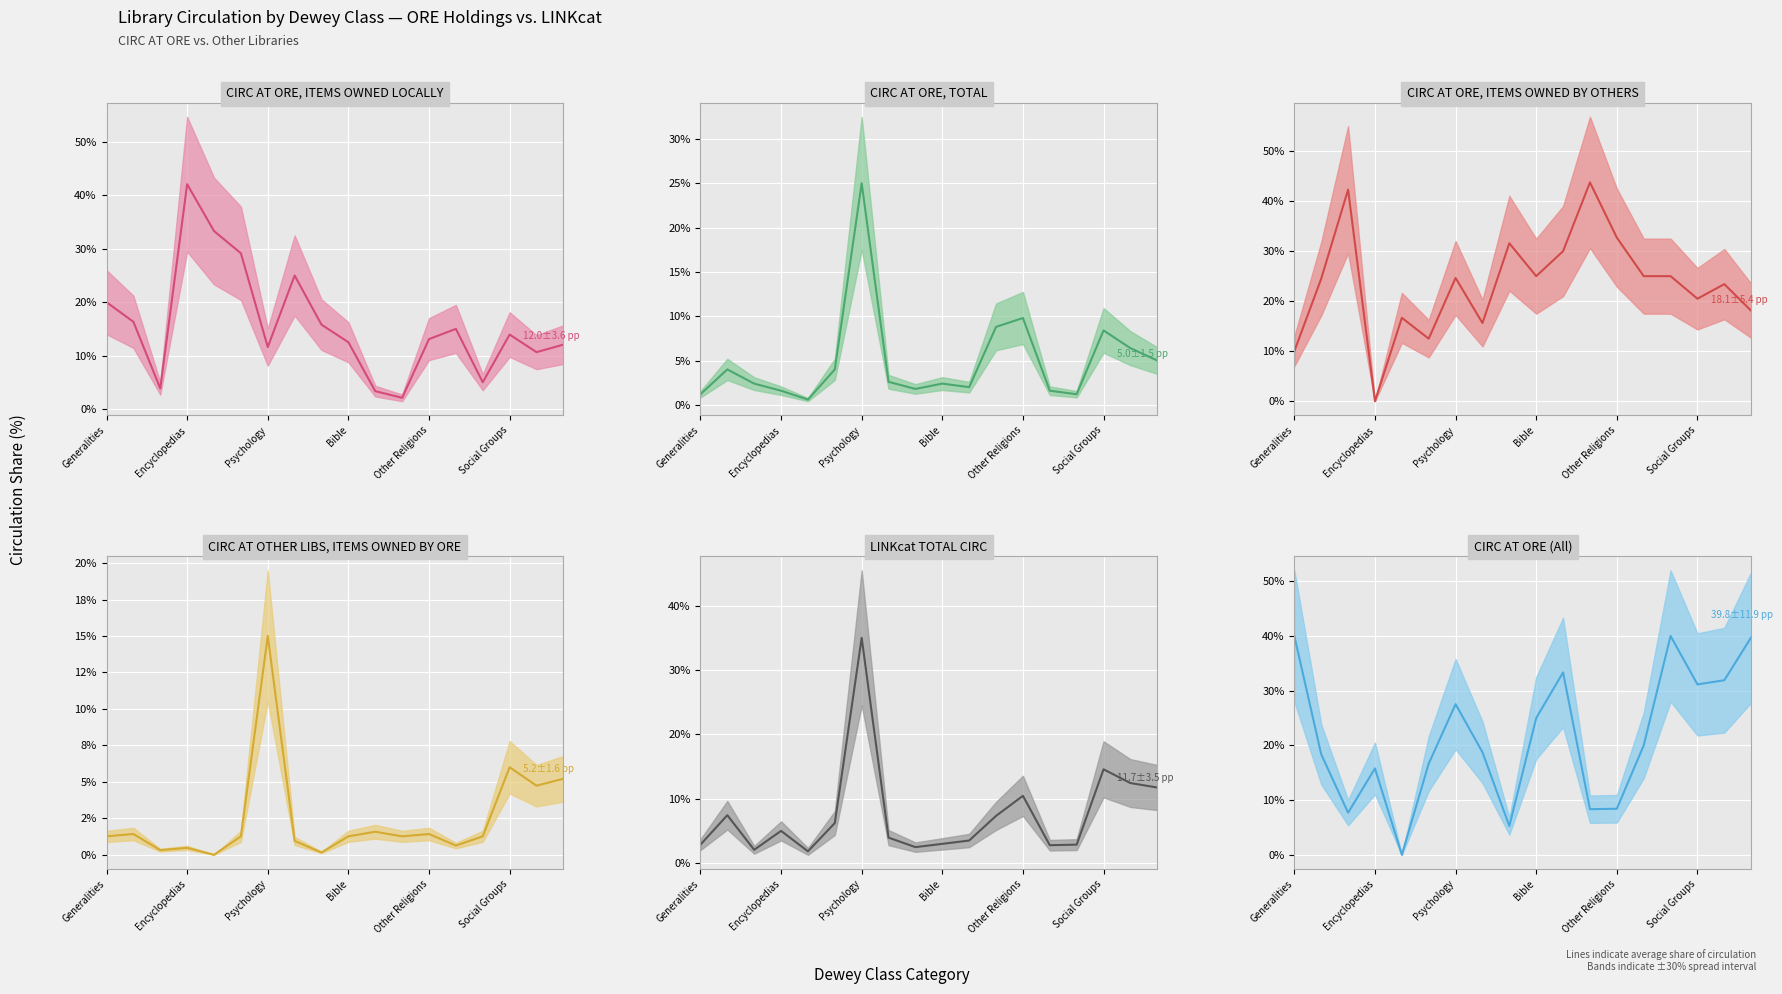

The CIRC AT ORE, ITEMS OWNED BY OTHERS (mean) series shows 56.7 at Psychology. True or false?

False